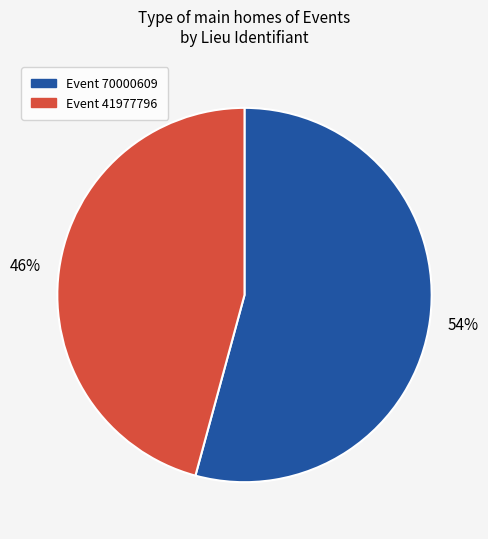

Does any single category account for the majority?

Yes